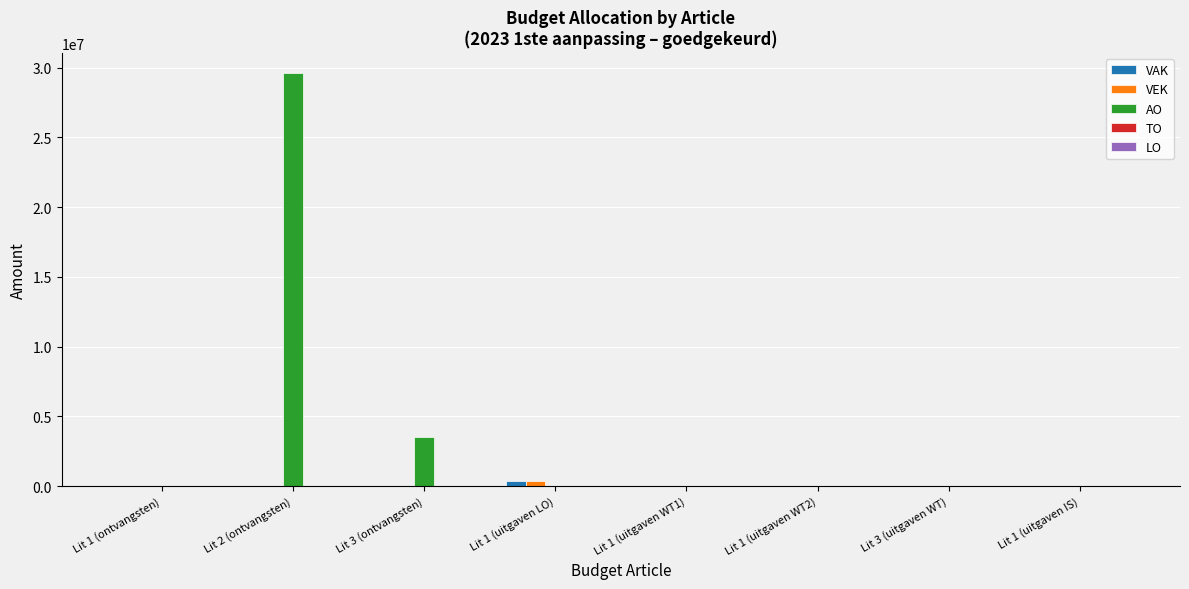

Does the chart contain stacked bars?

No